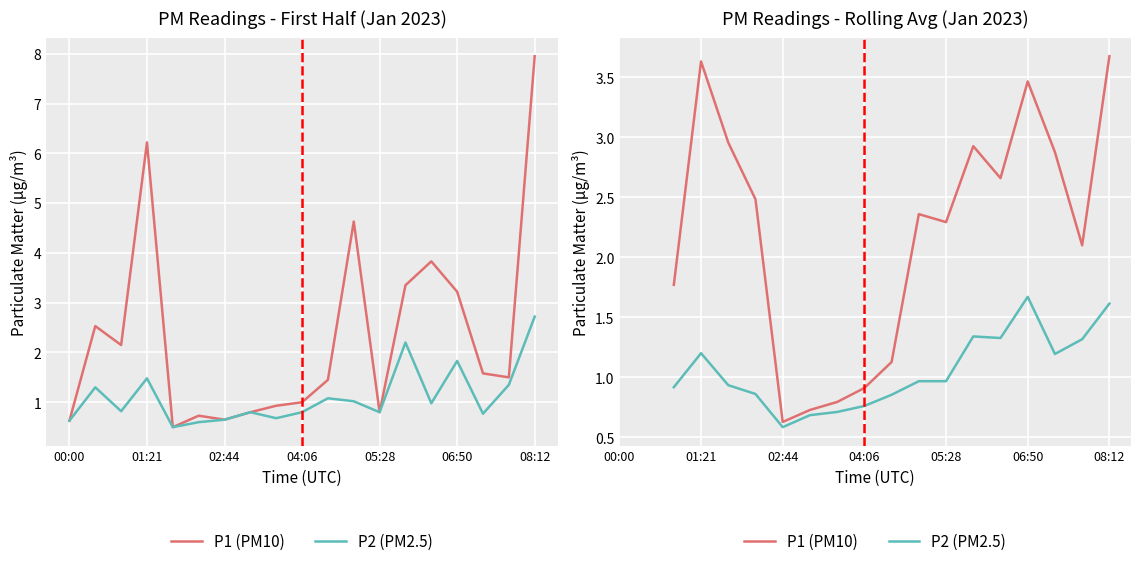

What is the sum of all P2 (PM2.5) values?

17.9